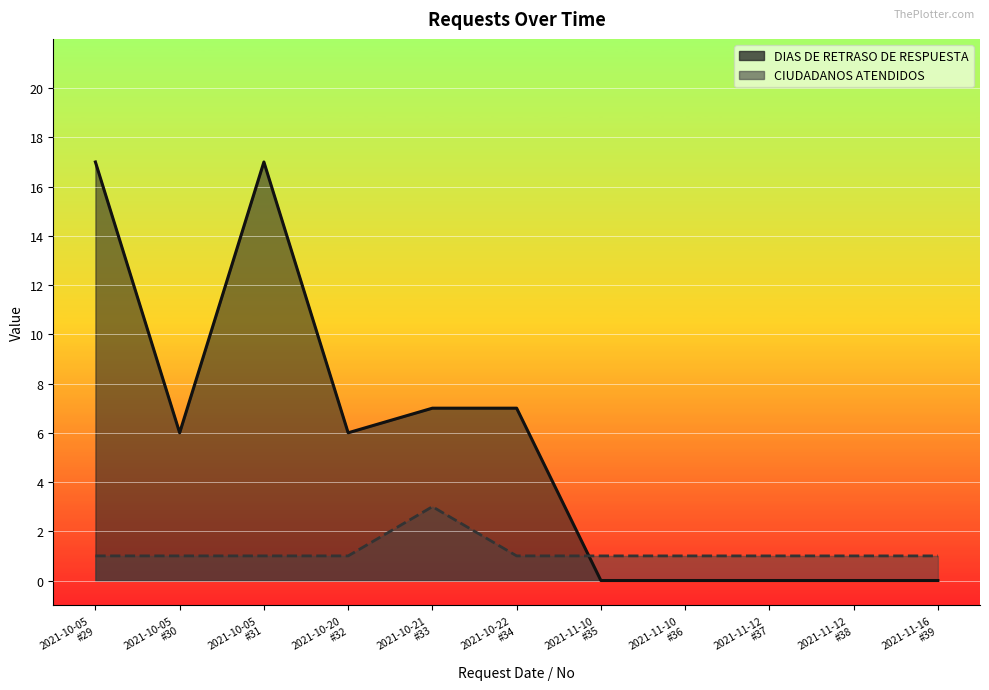

What position from the left is 2021-10-05
#31?

3